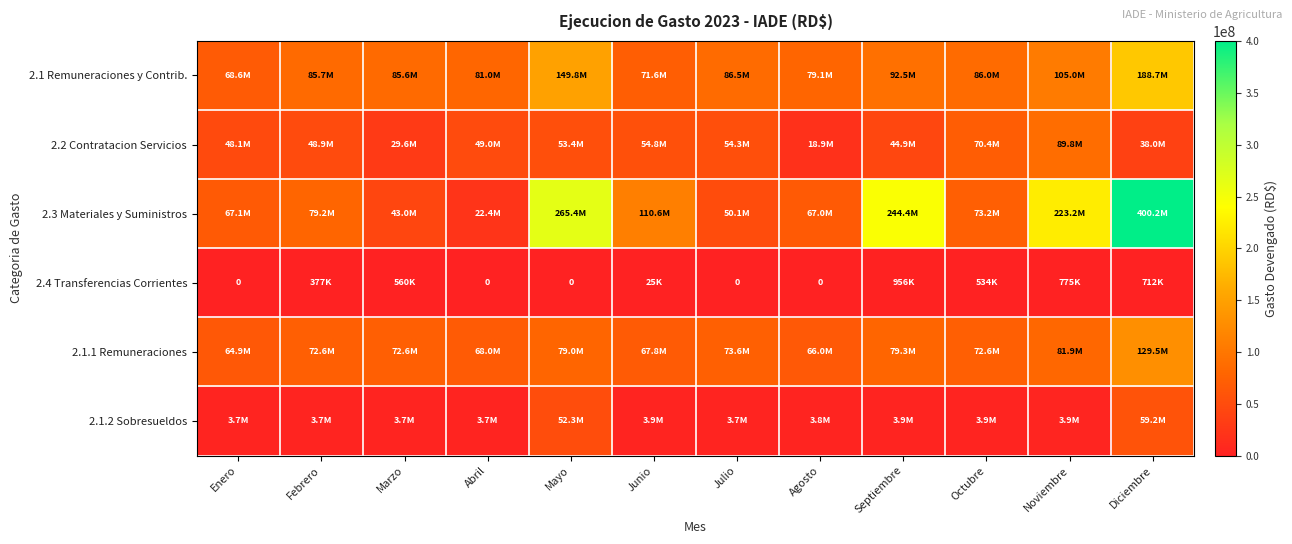

At how many categories does at least one series exceed 47530713?

12